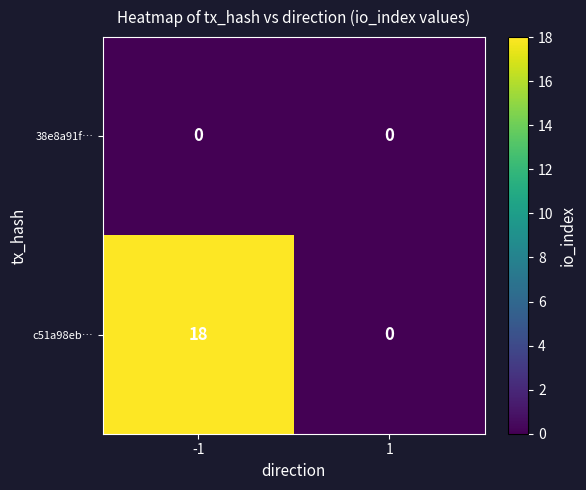

The c51a98eb… series shows 0 at 1. True or false?

True